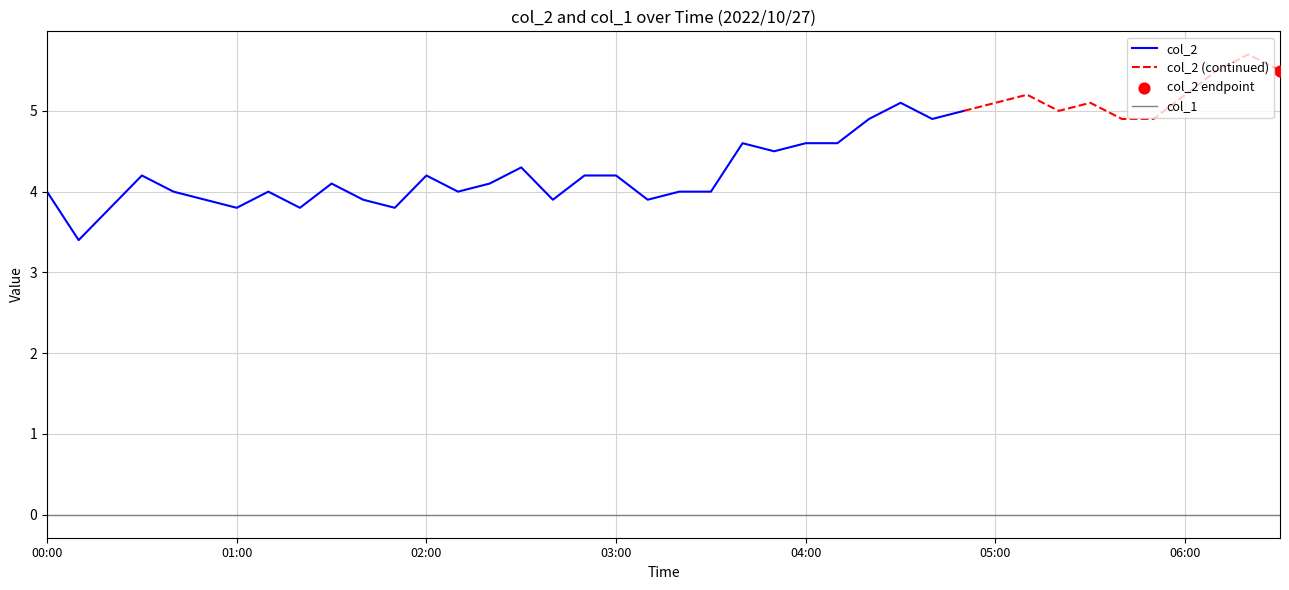

At how many categories does at least one series exceed 4?

25